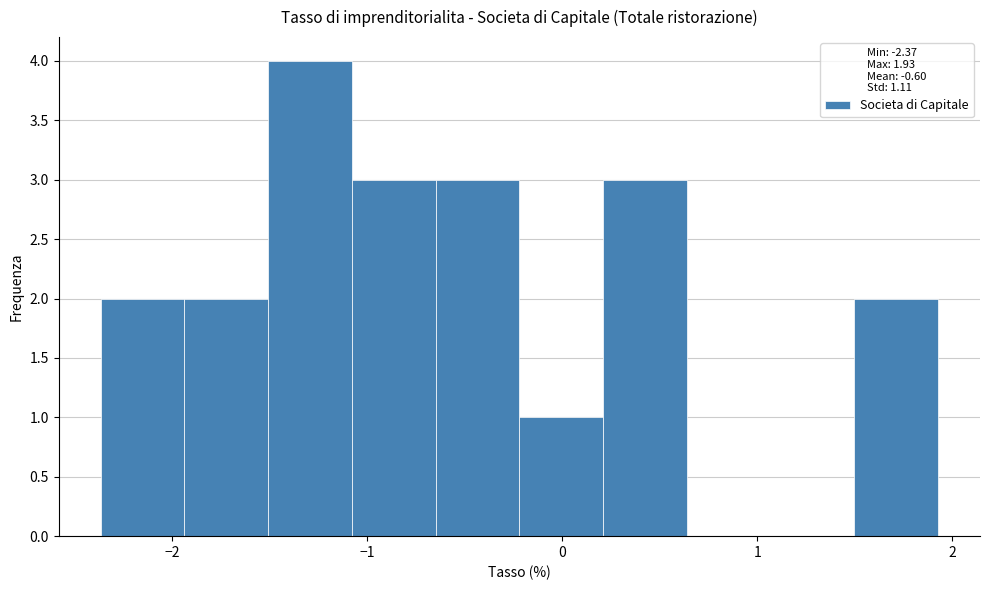

Reading left to right, transcribe this chart: for each bar, give the range it covers on the x-axis and its height. Neither the bar edges nor the heights are printed on the chart, so give them approximately, as read against the axes.

-2.4 to -1.9: 2
-1.9 to -1.5: 2
-1.5 to -1.1: 4
-1.1 to -0.6: 3
-0.6 to -0.2: 3
-0.2 to 0.2: 1
0.2 to 0.6: 3
0.6 to 1.1: 0
1.1 to 1.5: 0
1.5 to 1.9: 2